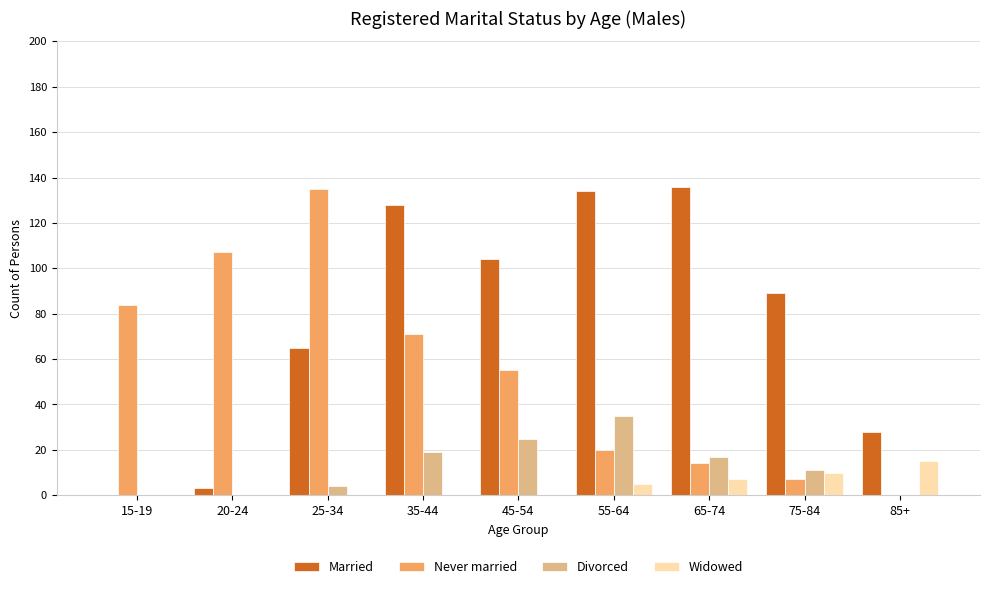

Which series changed the most between 35-44 and 65-74?

Never married